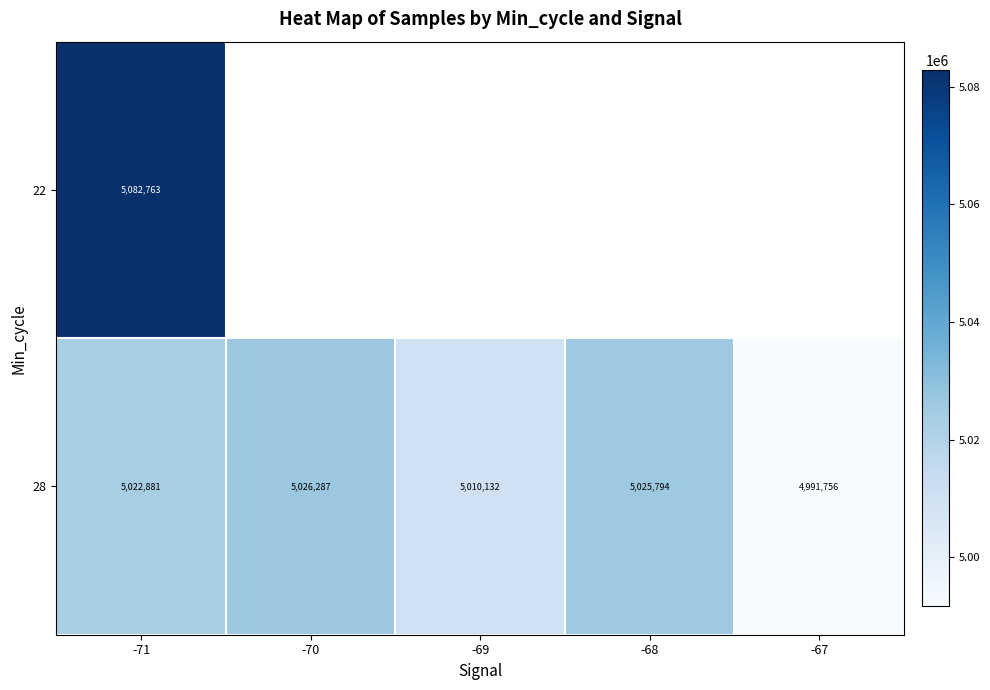

Is it true that 28 equals 1386273 at -71?

False